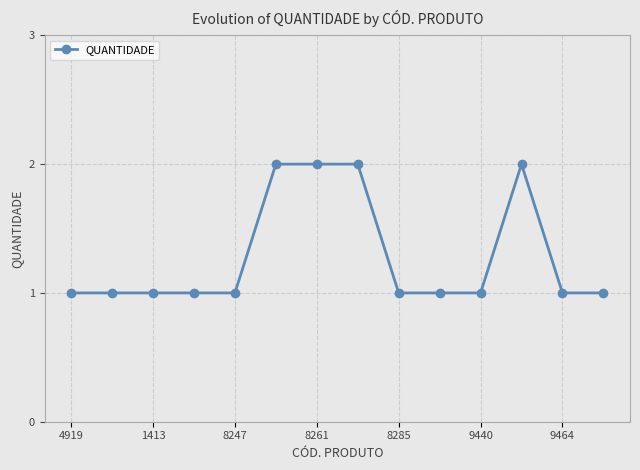

What is the sum of all values?

18